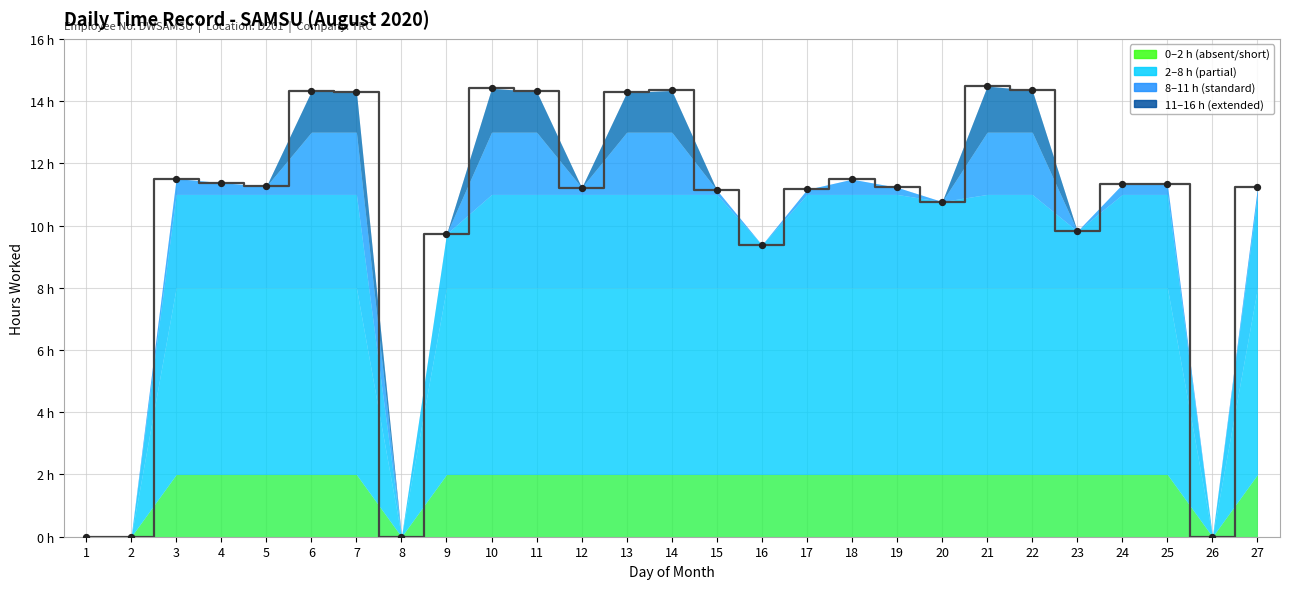

What is the change in value from 13 to 25?

-3.0